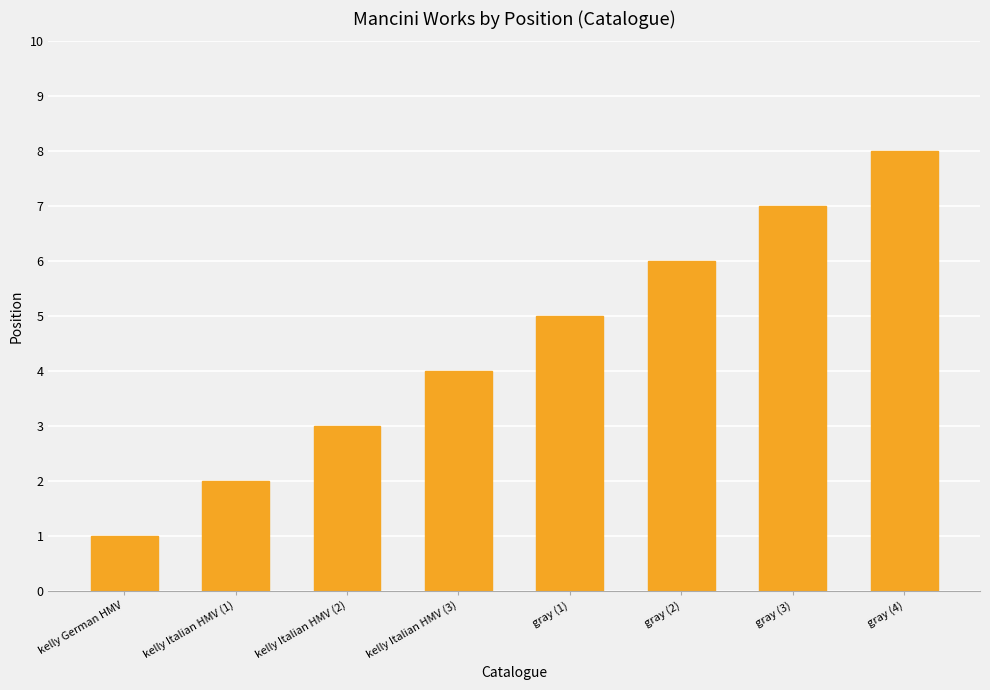

What is the approximate value at kelly Italian HMV (1)?

2